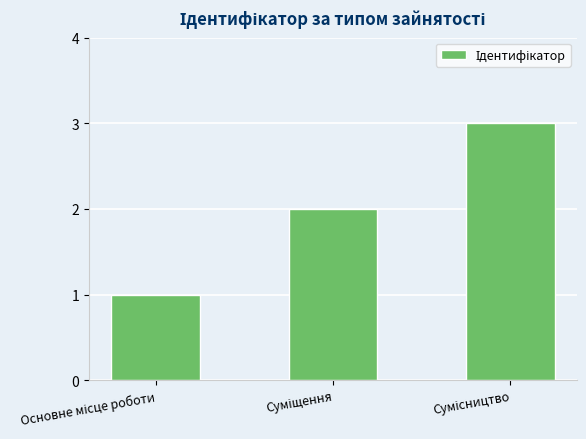

Reading right to left, extract all data points from this chart.

3	2	1